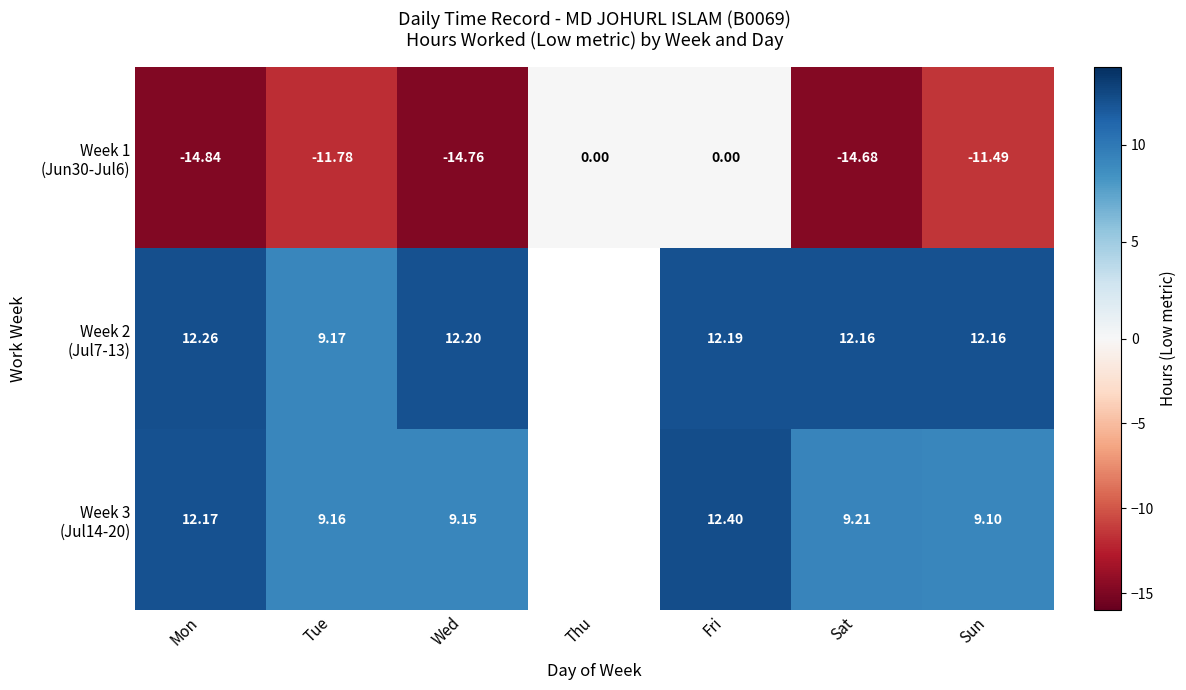

What is the spread (max minus min) of values at Sat?

26.8